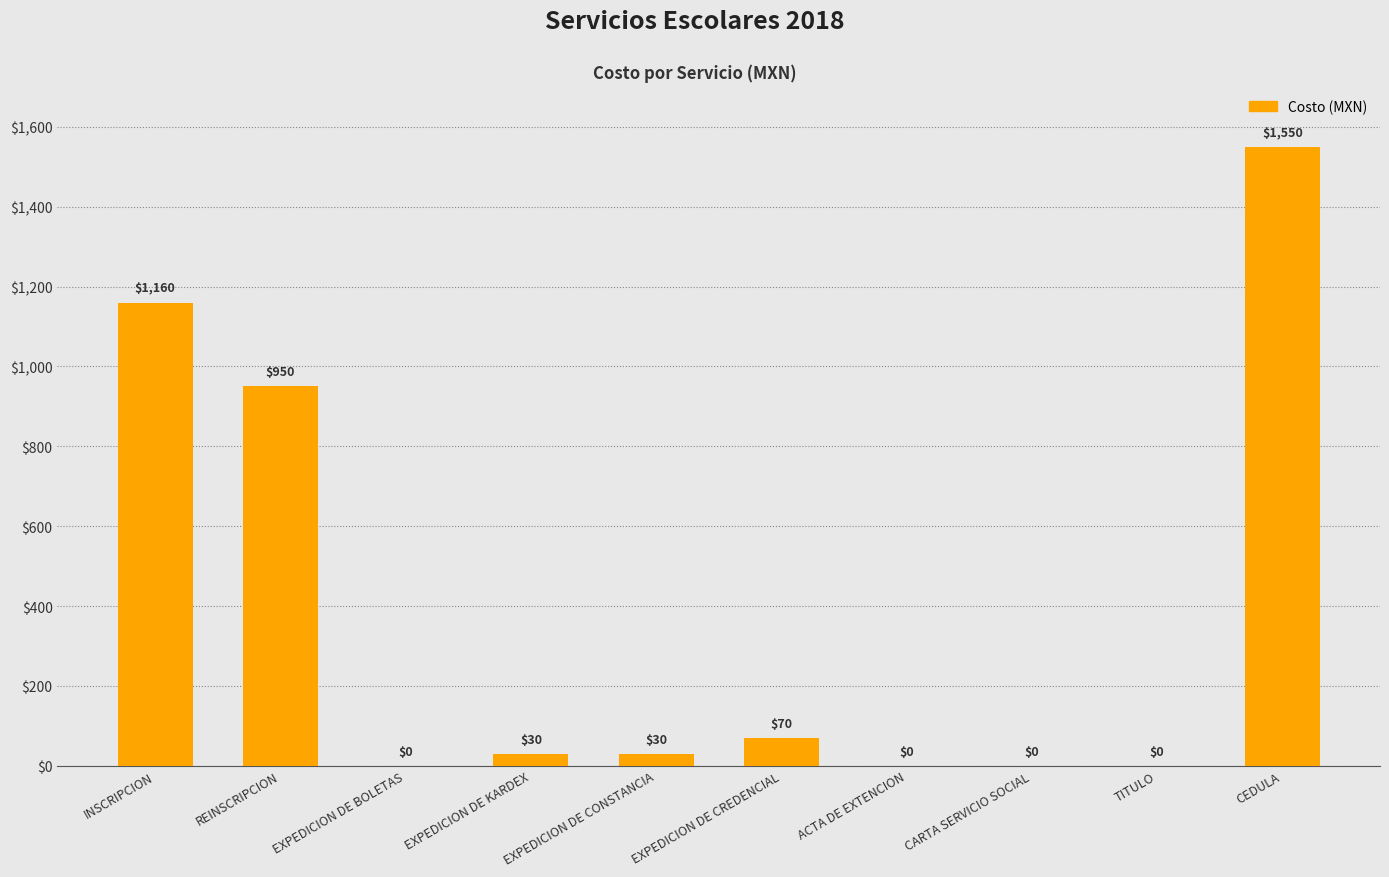

Reading left to right, transcribe all the data shown in this chart.

1160	950	0	30	30	70	0	0	0	1550